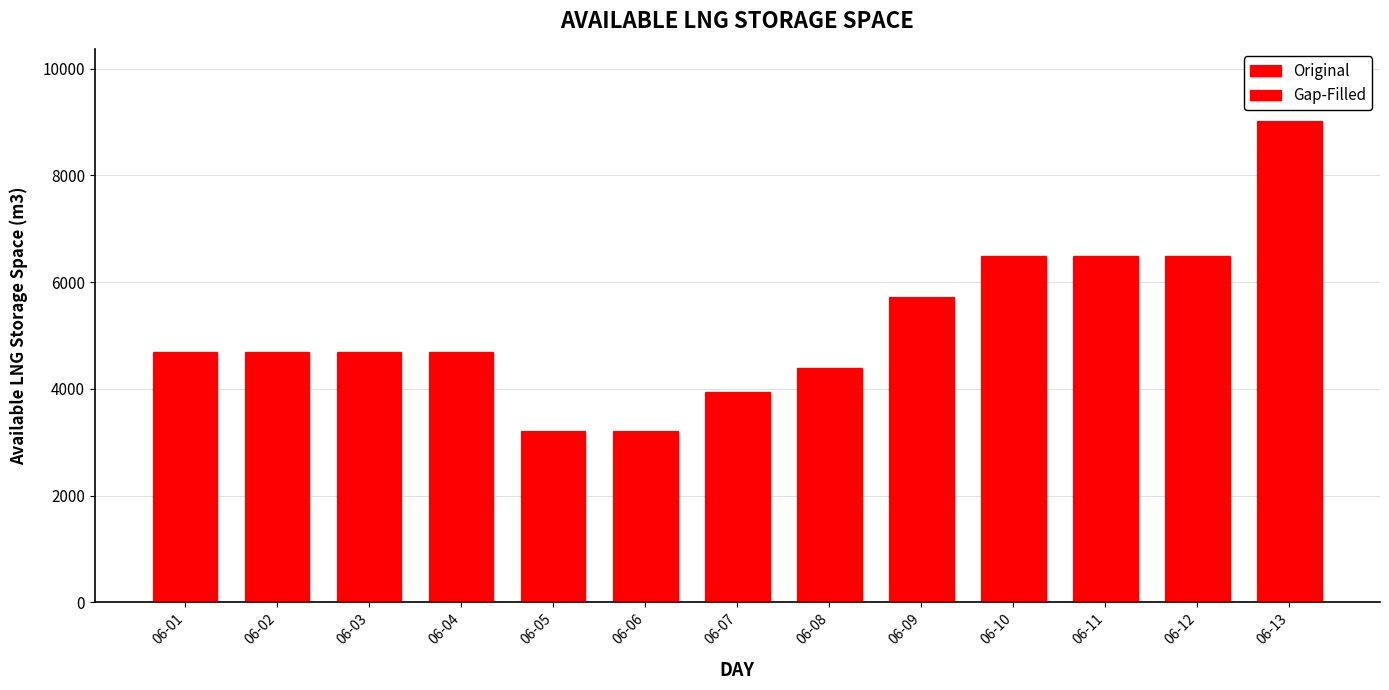

How many values are below 4691?

4